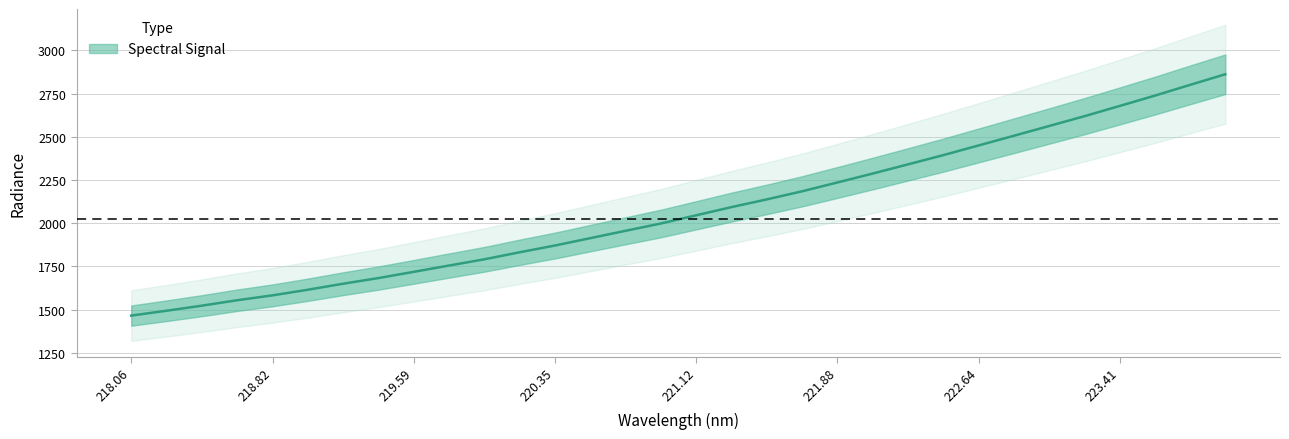

What is the ratio of the value at 221.3083 to the value at 220.5444?

1.1